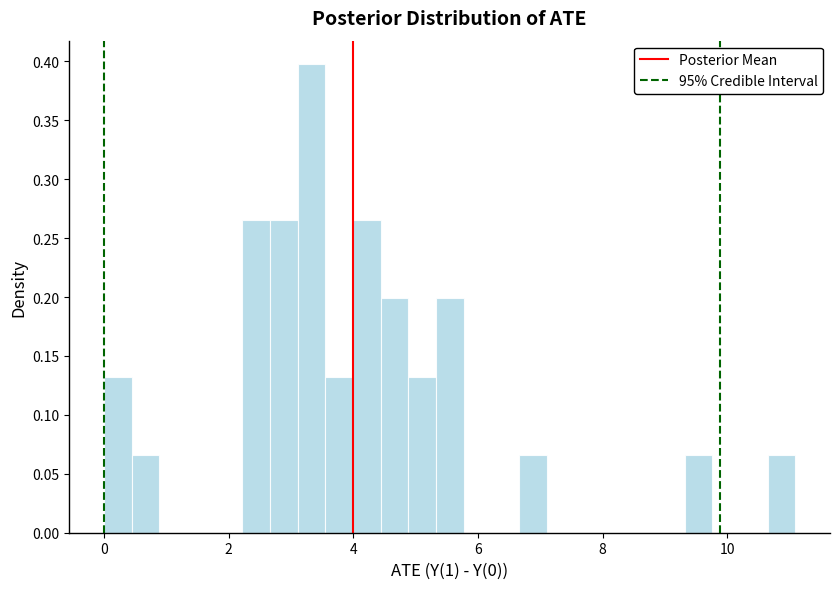

Around what value on the x-axis is the tallest bar? Give the approximate position of its centre, as read against the axis.

3.4